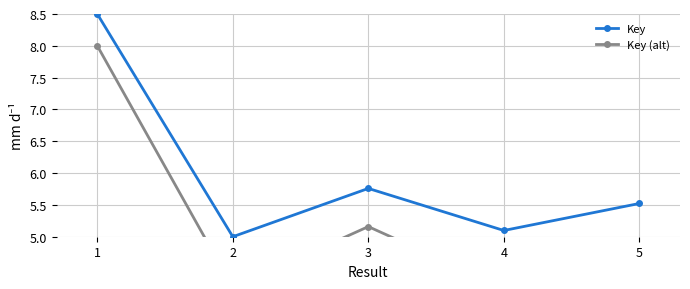

At 3, list the series in order from largest to smallest.

Key, Key (alt)